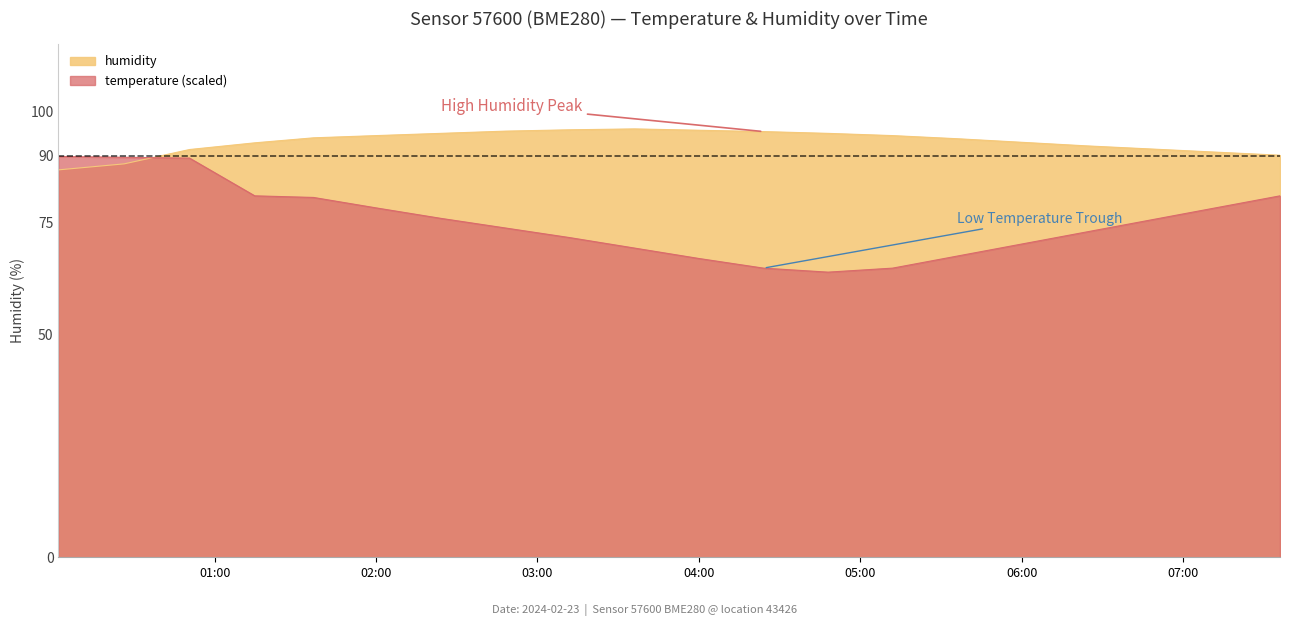

Does the chart display data point markers on the line(s)?

No